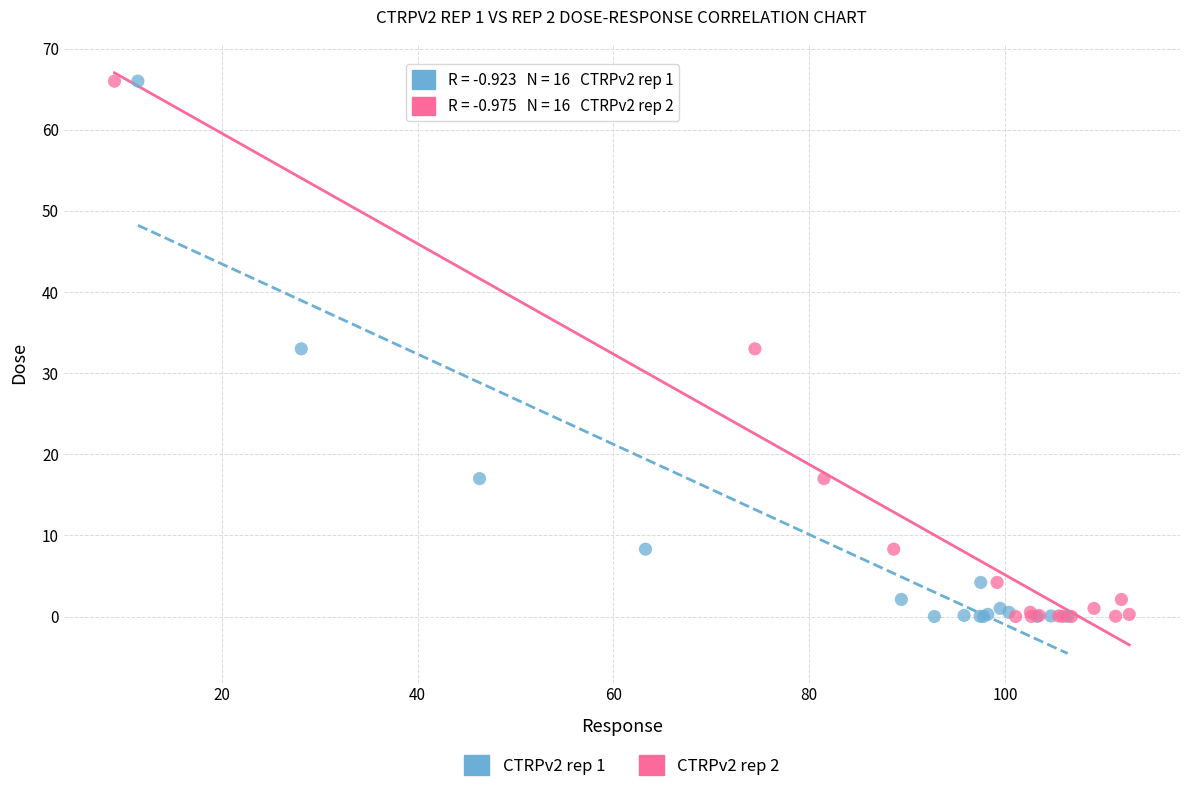

What are all the series names shown in the legend?

CTRPv2 rep 1, CTRPv2 rep 2